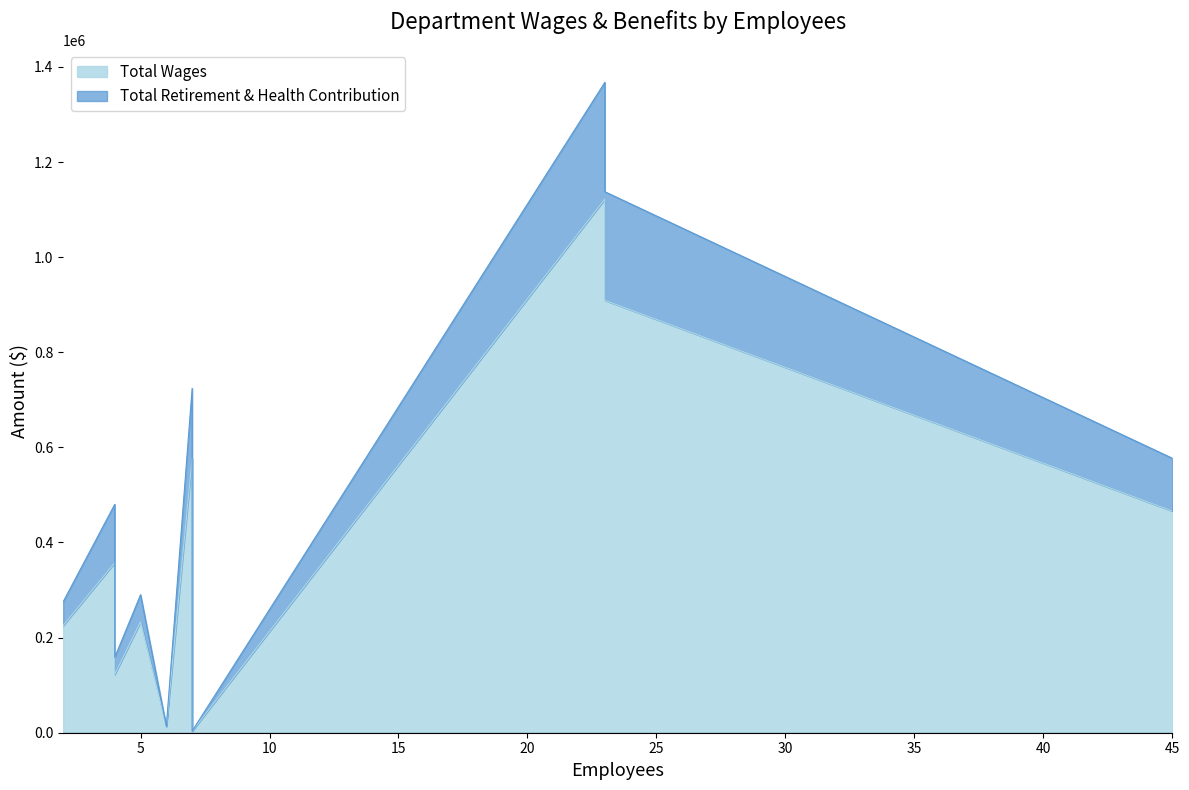

Rank the series by their average value, from lowest to highest.

Total Retirement & Health Contribution, Total Wages